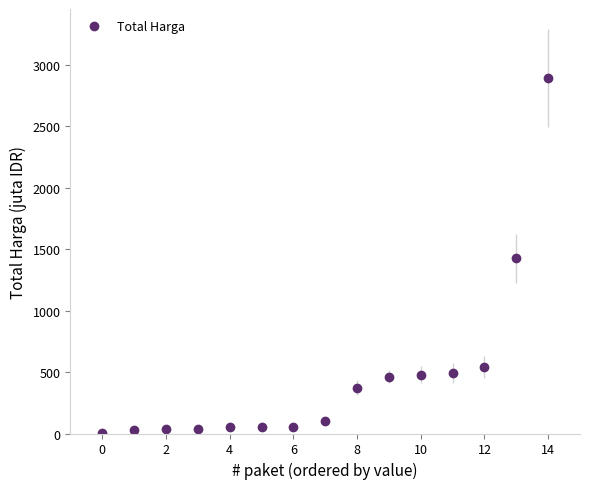

What is the difference between the maximum and minimum values?

2891.8